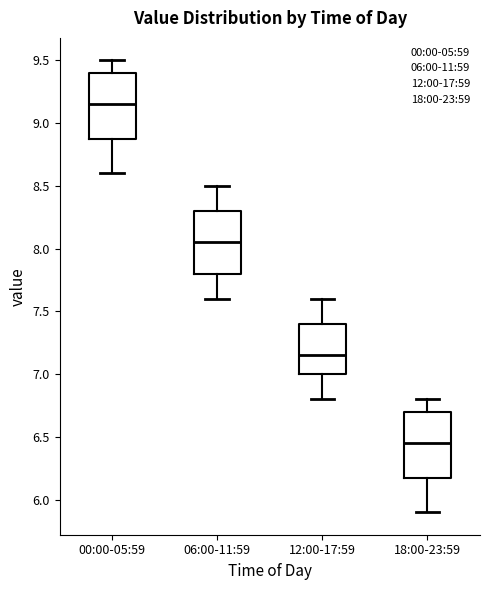

Where does the upper whisker of the box for 06:00-11:59 end on the y-axis? The values are not printed on the chart, so give them approximately, as read against the axis.

8.50